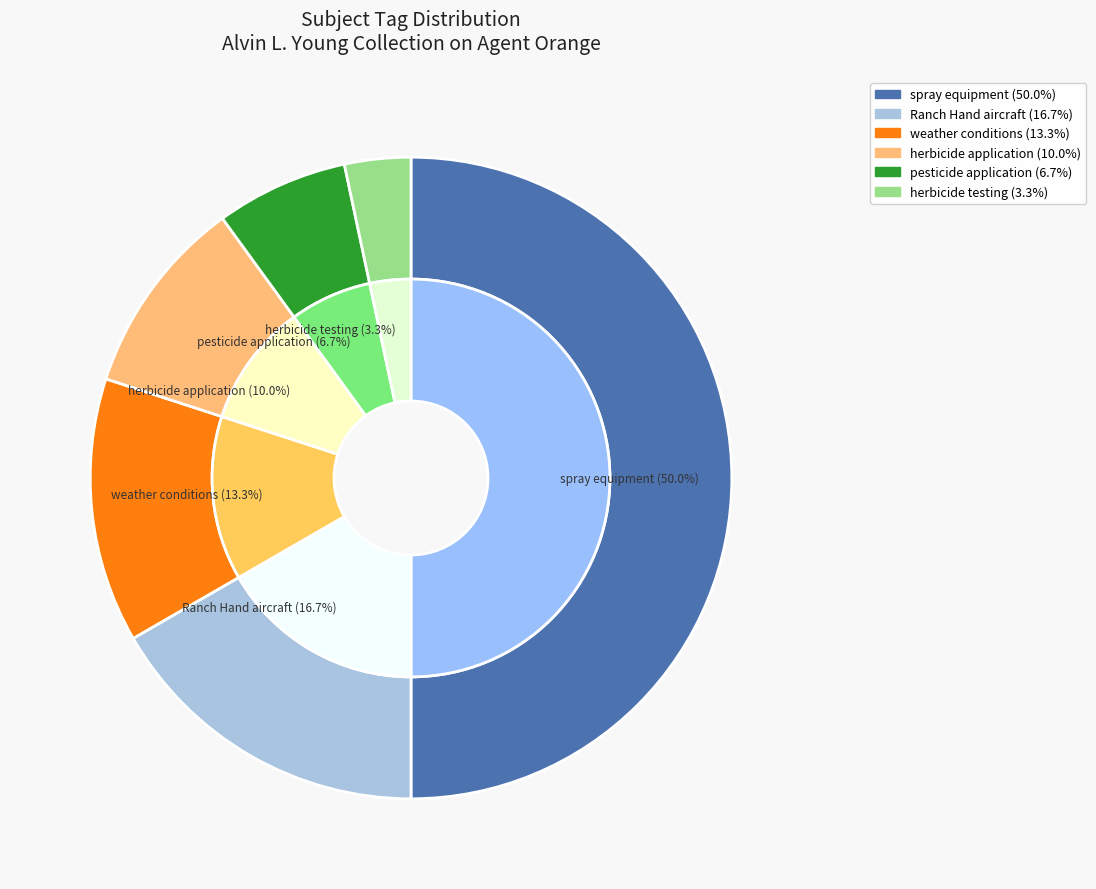

To the nearest percent, what percentage of the pie is herbicide application?

10%